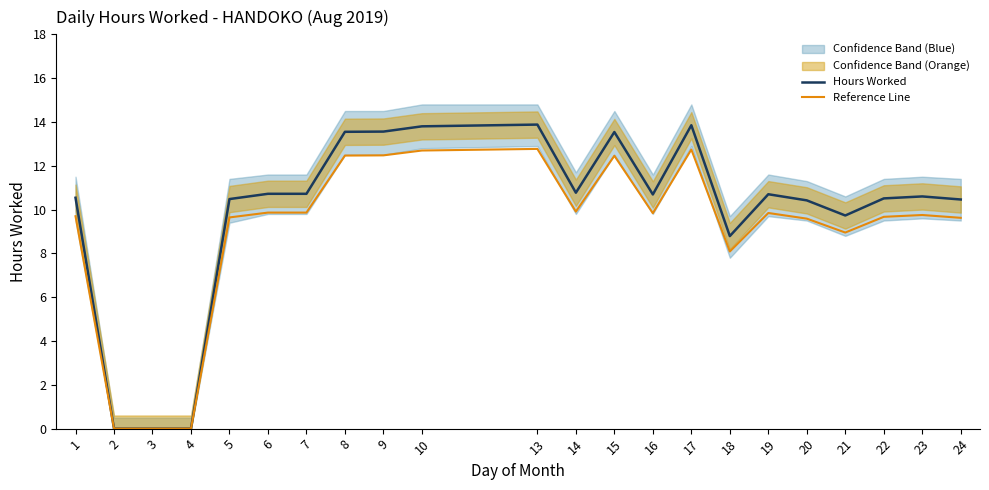

What is the spread (max minus min) of values at 6?

0.9